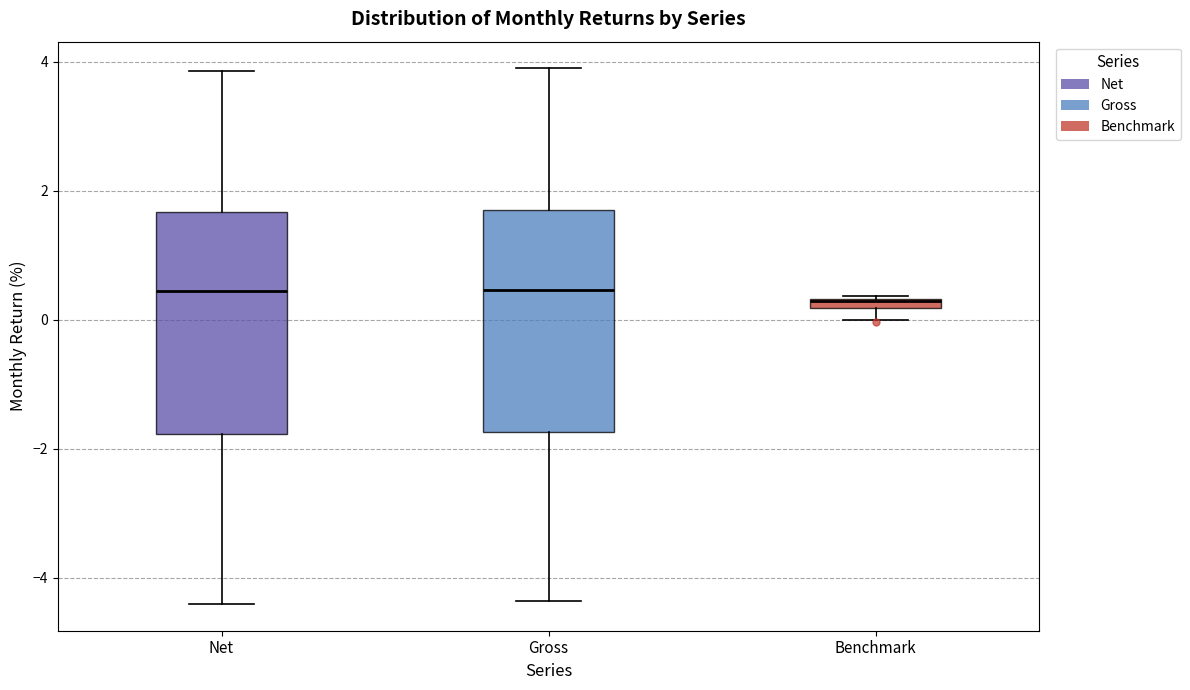

Where is the lower edge of the box for Benchmark on the y-axis? The values are not printed on the chart, so give them approximately, as read against the axis.

0.2